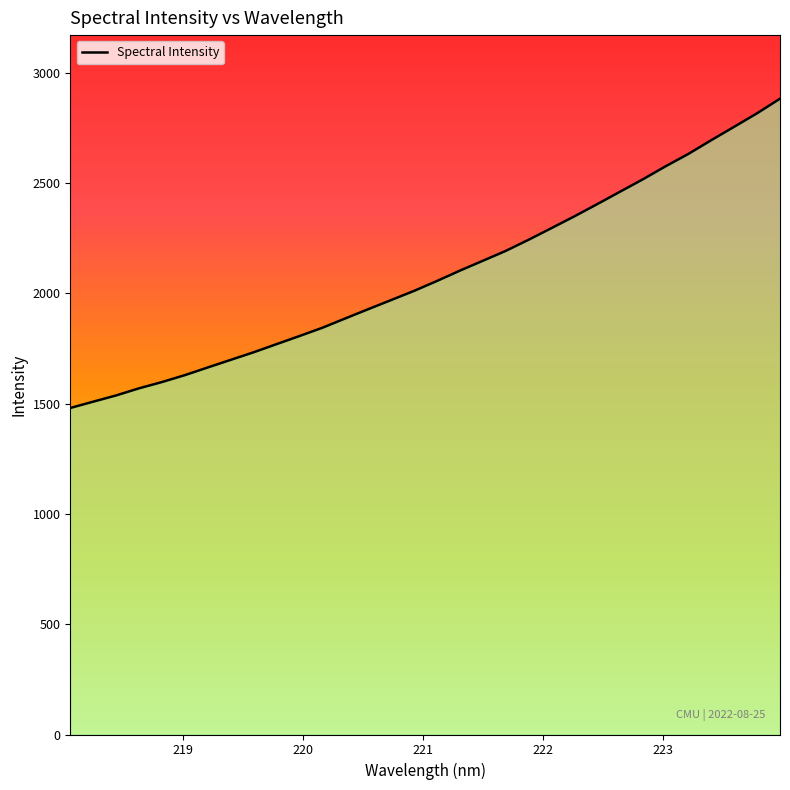

What is the average value?

2085.7